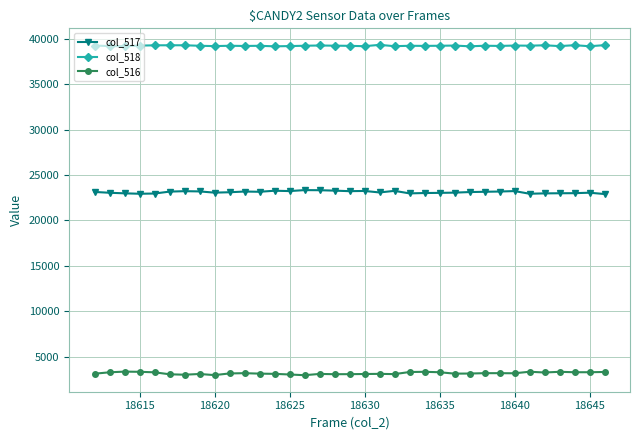

What is the value of the col_517 point at the 16th from the left?

23333